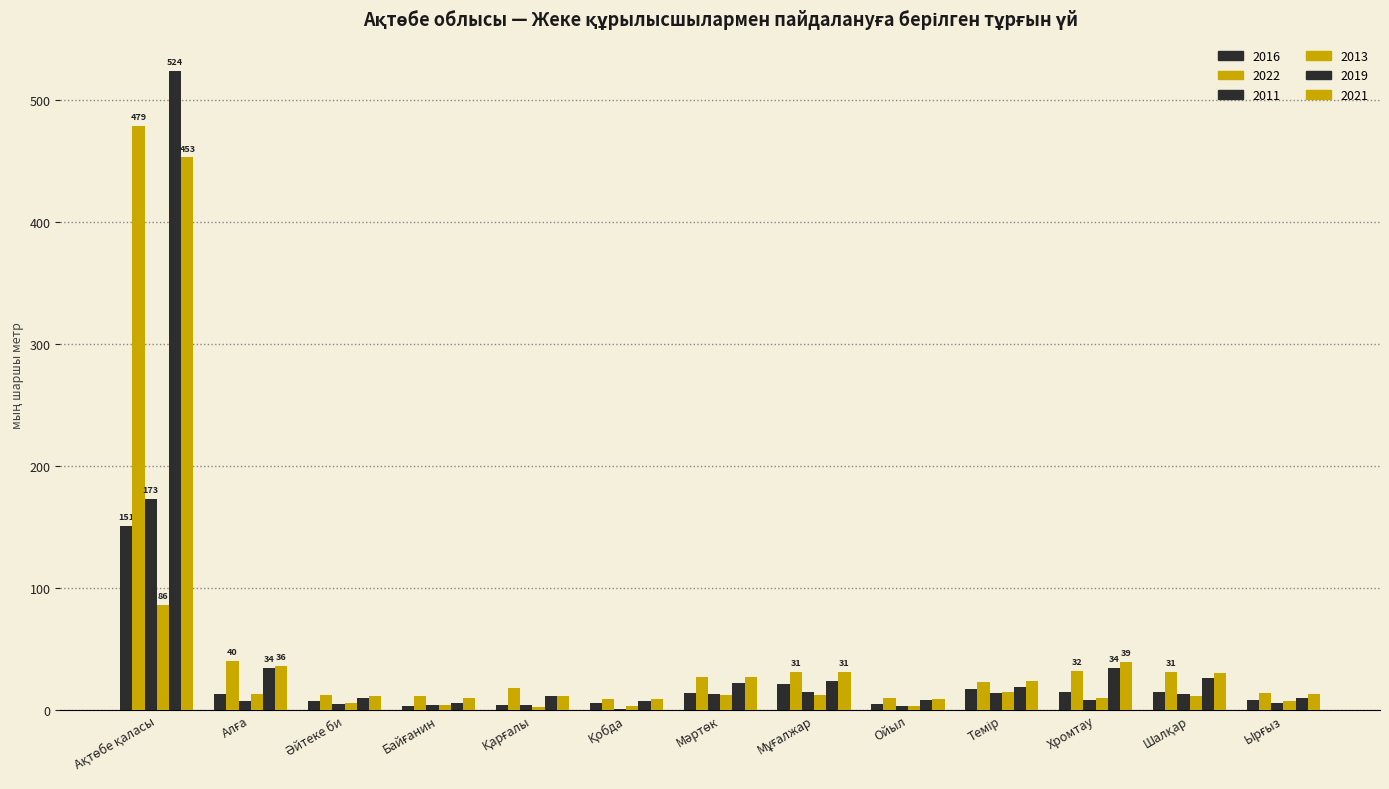

Which category has the lowest value in the 2019 series?

Байғанин